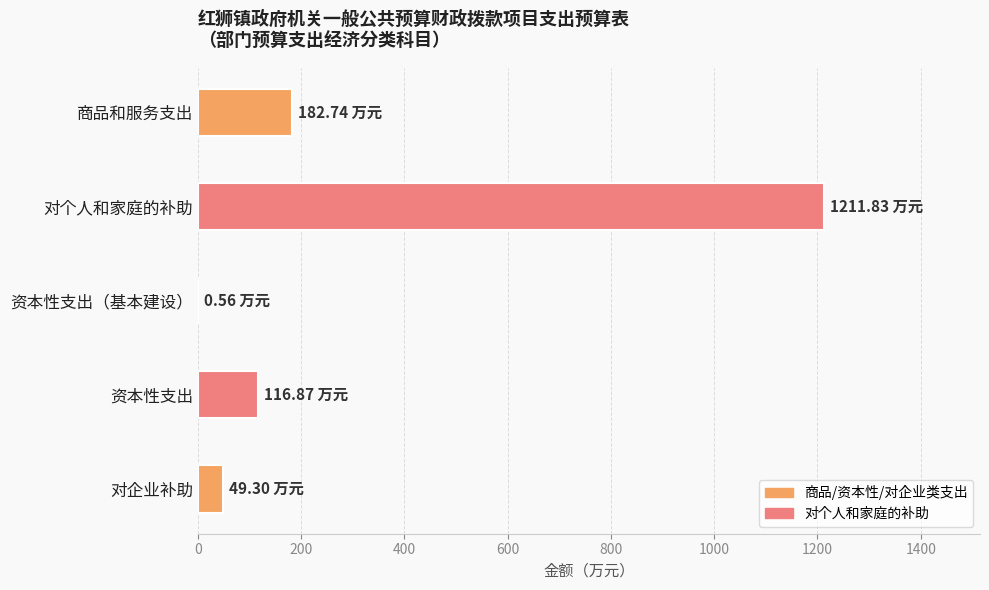

What is the sum of all values?

1561.3